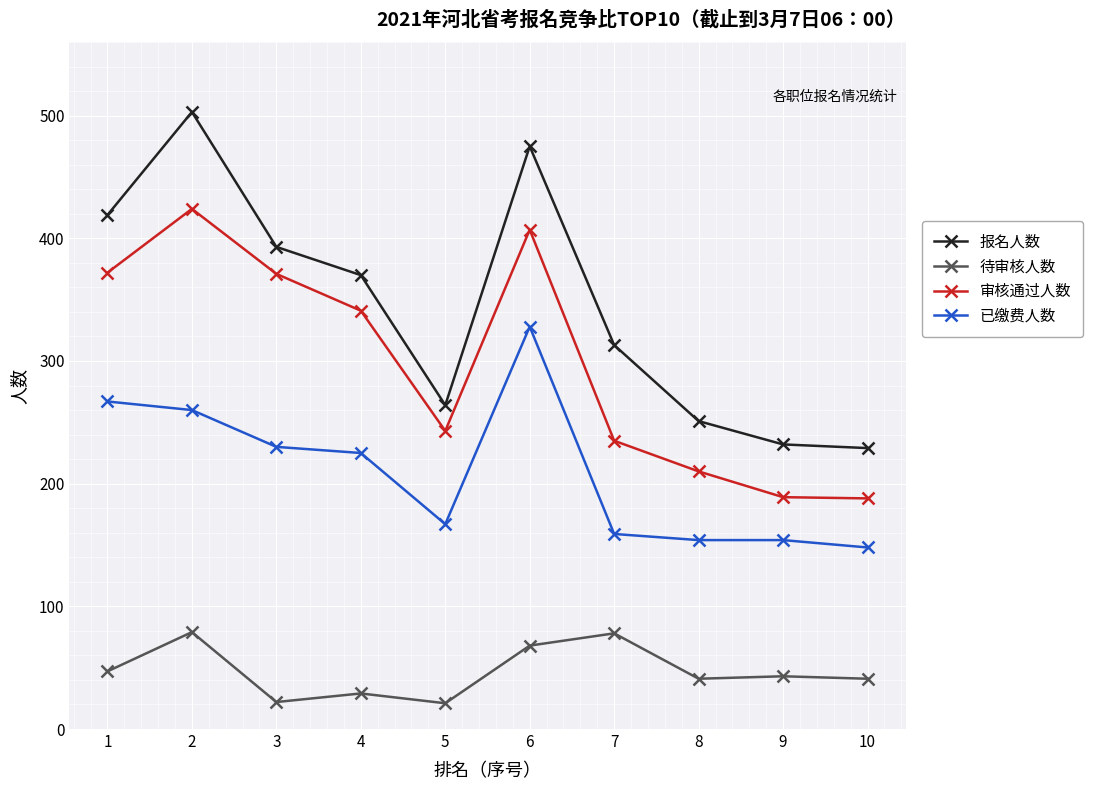

What is the approximate value of 审核通过人数 at 3, to the nearest 5?

370